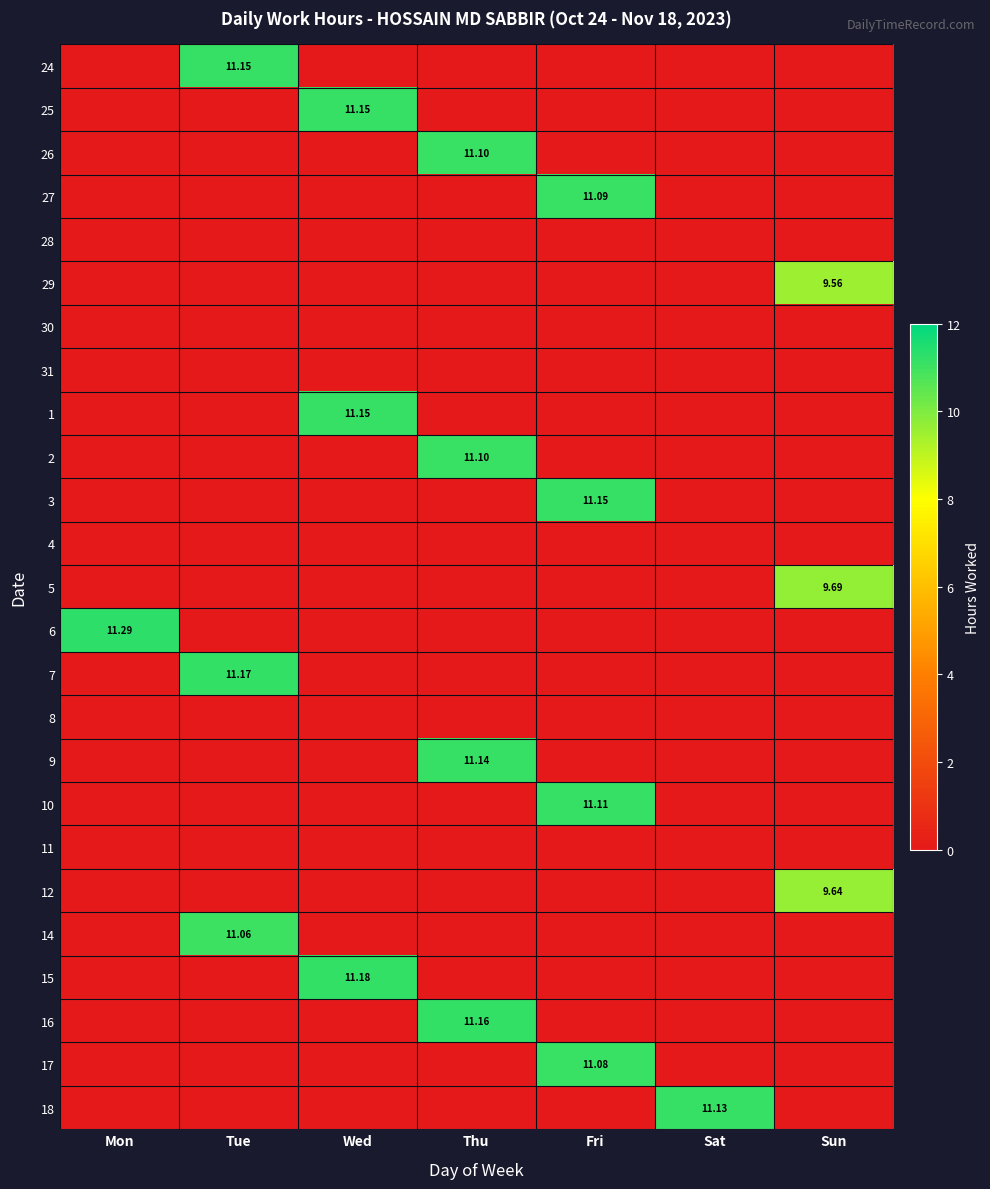

The 2 series shows 6.6 at Sat. True or false?

False